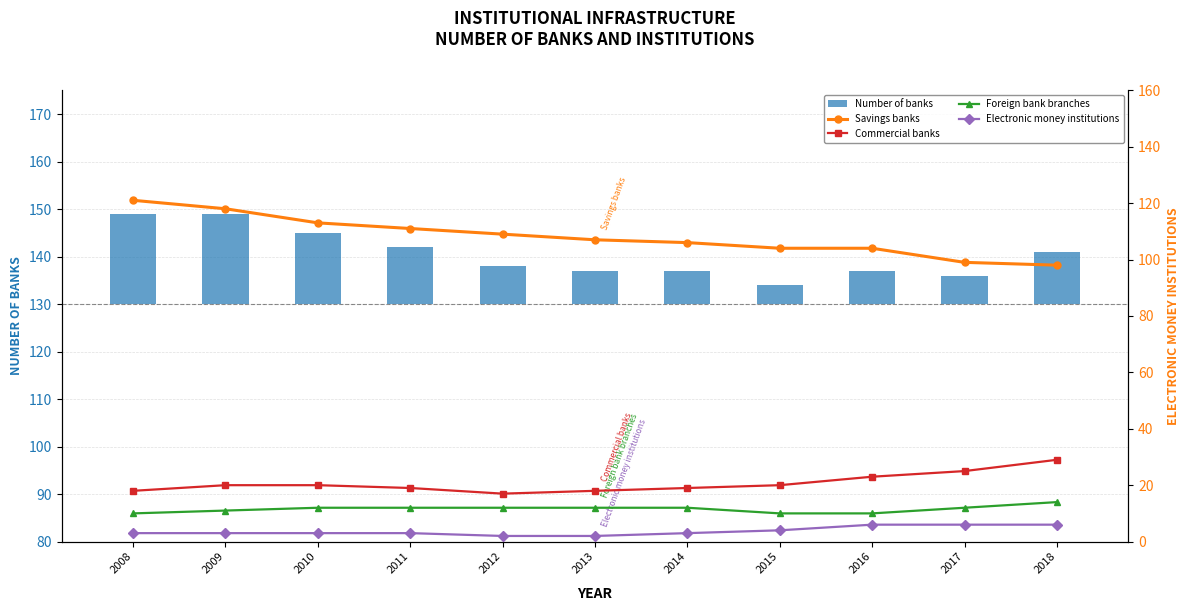

Reading left to right, list all the values displayed in this chart.

Number of banks: 2008=19	2009=19	2010=15	2011=12	2012=8	2013=7	2014=7	2015=4	2016=7	2017=6	2018=11
Savings banks: 2008=121	2009=118	2010=113	2011=111	2012=109	2013=107	2014=106	2015=104	2016=104	2017=99	2018=98
Commercial banks: 2008=18	2009=20	2010=20	2011=19	2012=17	2013=18	2014=19	2015=20	2016=23	2017=25	2018=29
Foreign bank branches: 2008=10	2009=11	2010=12	2011=12	2012=12	2013=12	2014=12	2015=10	2016=10	2017=12	2018=14
Electronic money institutions: 2008=3	2009=3	2010=3	2011=3	2012=2	2013=2	2014=3	2015=4	2016=6	2017=6	2018=6